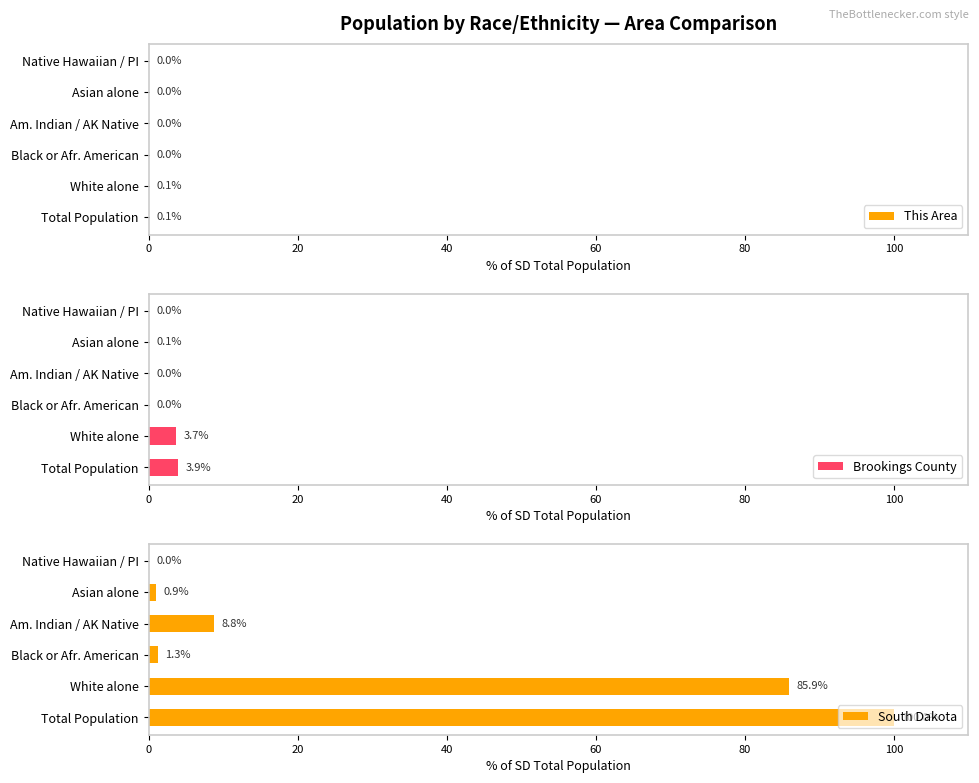

Is it true that This Area equals 0.0 at Black or Afr. American?

True